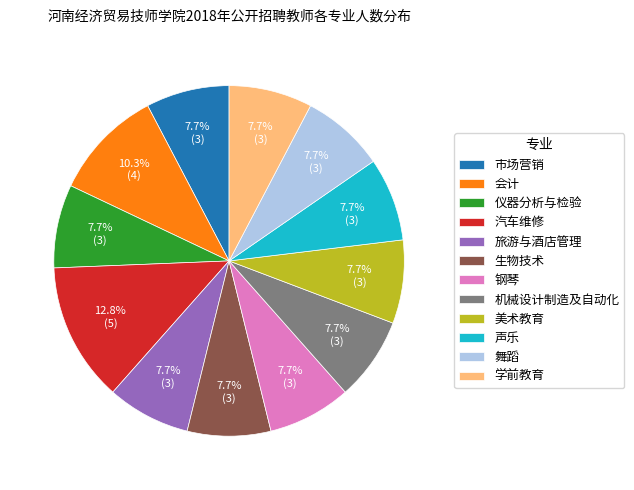

The 学前教育 slice represents 8% of the pie. True or false?

True